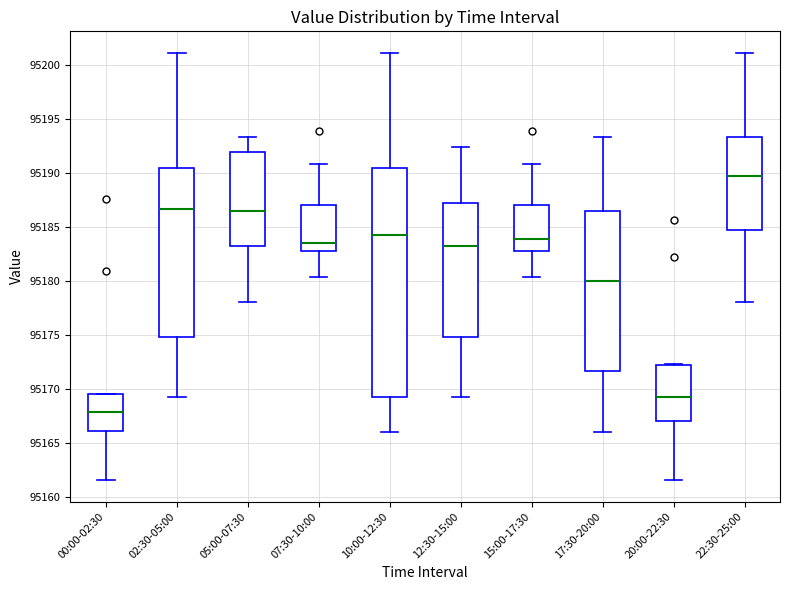

Which box has the highest median line?

22:30-25:00